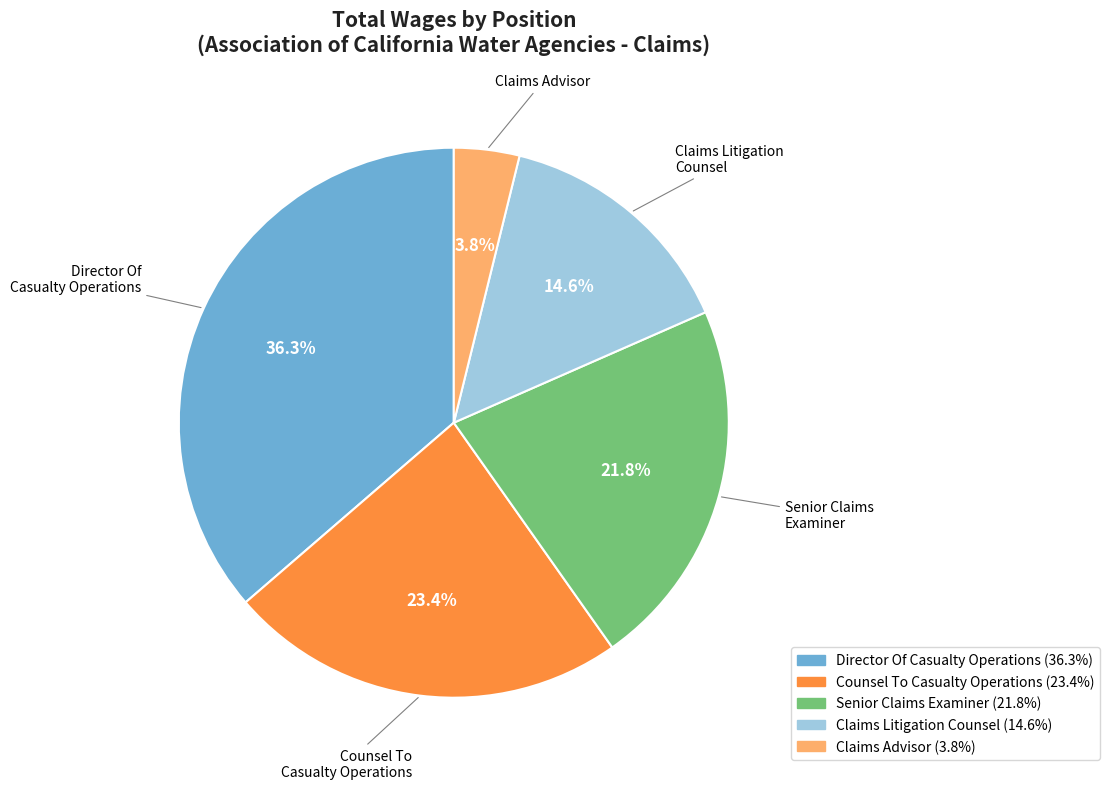

What percentage is the Claims Litigation Counsel slice, to the nearest percent?

15%